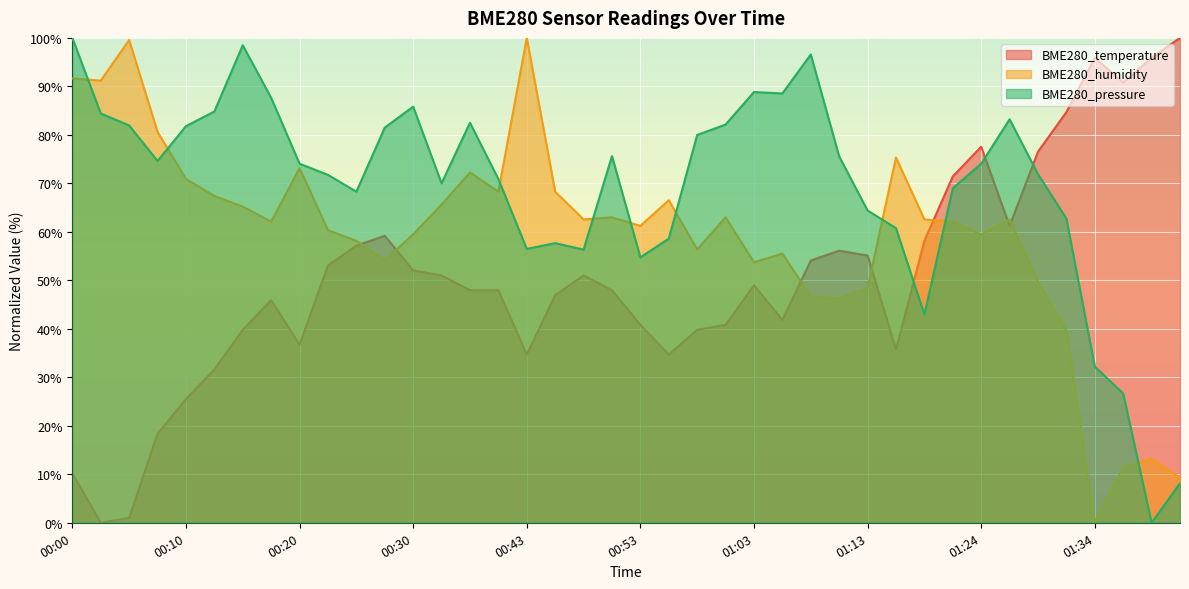

Where do BME280_pressure and BME280_humidity first cross each other?

00:00 and 00:03